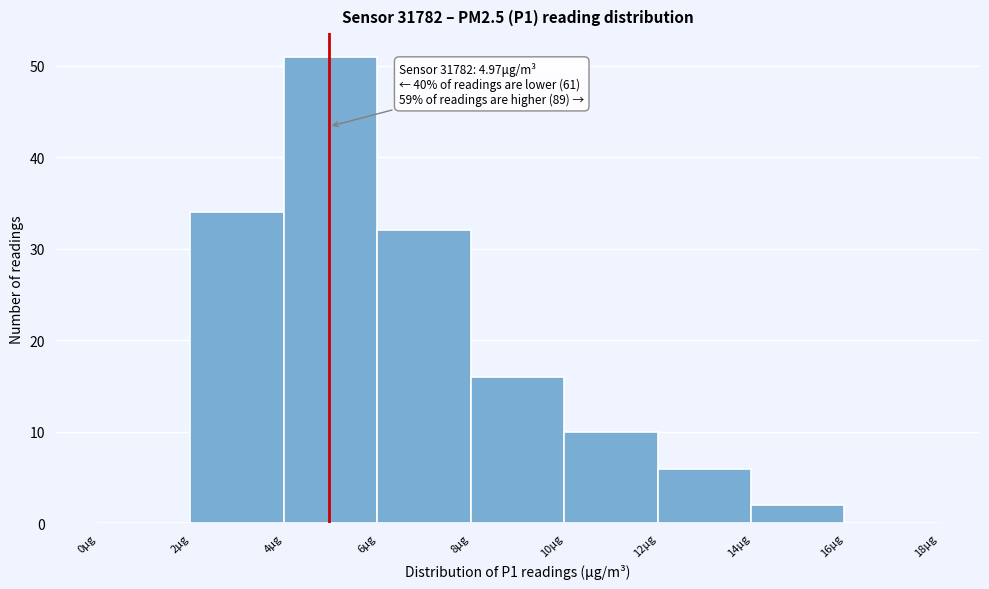

Which range on the x-axis has the tallest bar?

4 to 6